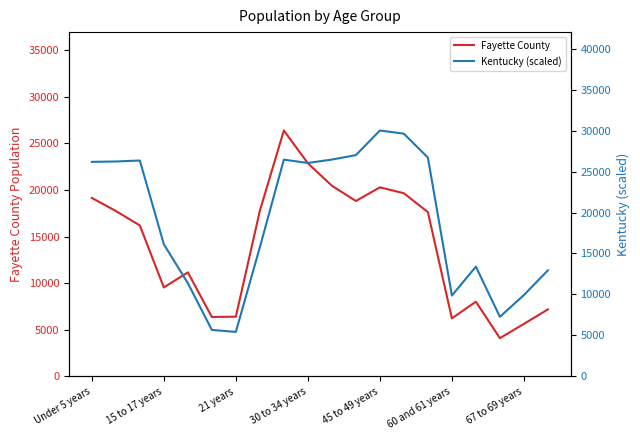

What is the maximum value for Fayette County?

26373